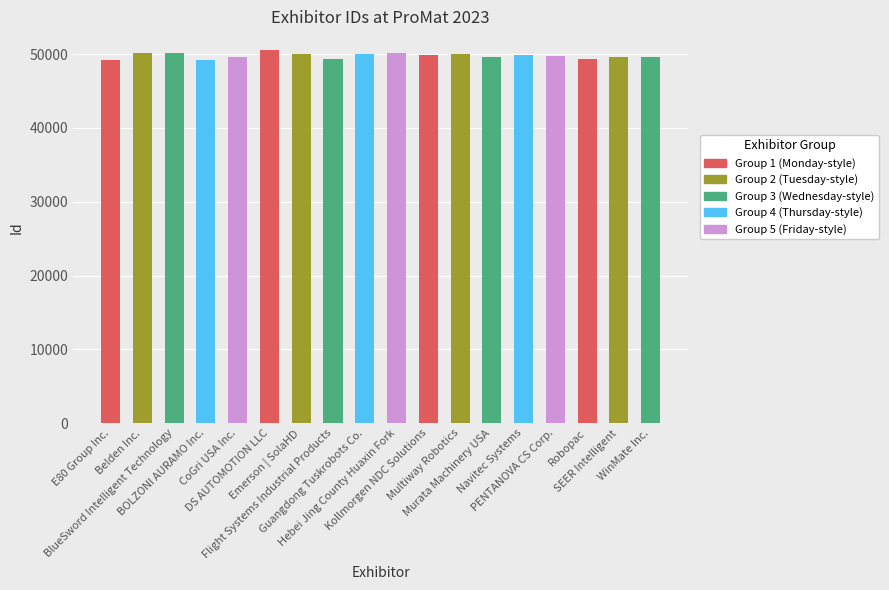

How many values are below 49885?

9